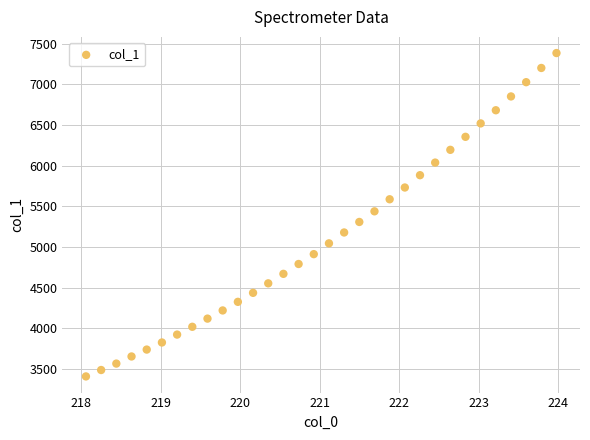

What is the range of X values (max minus min)?

5.9